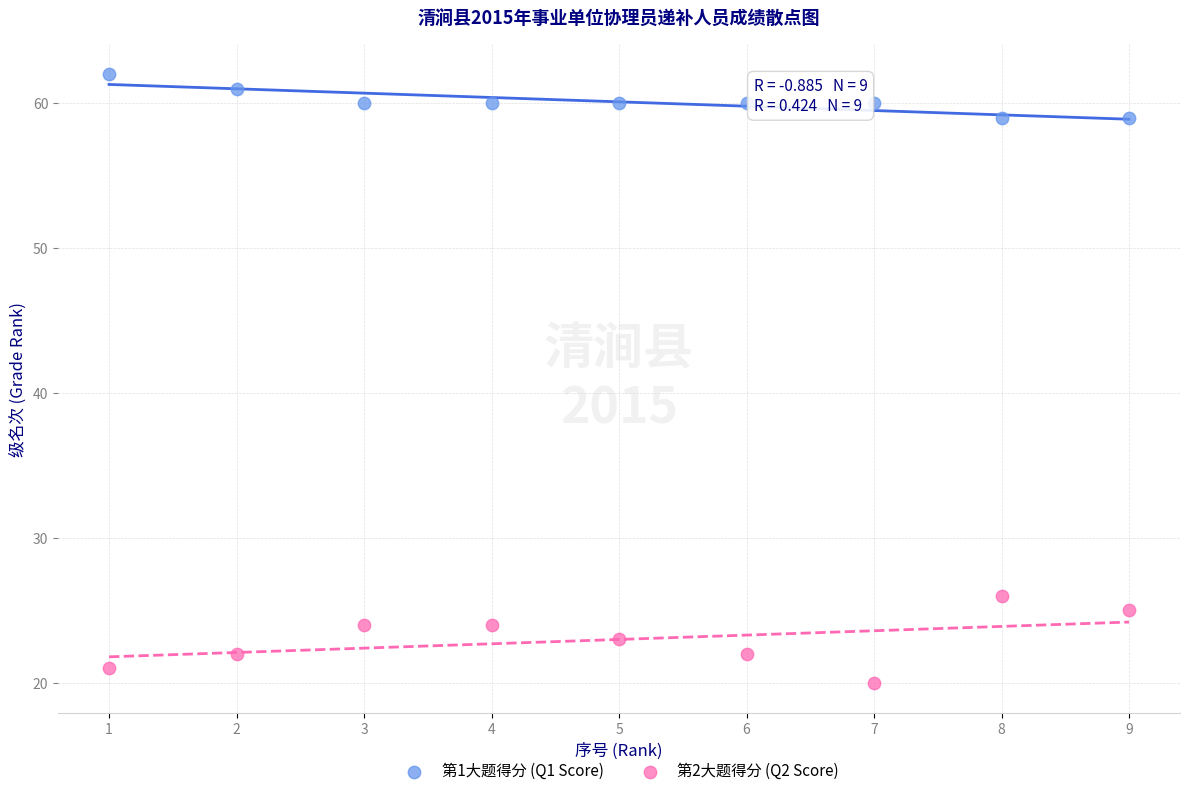

Across all data points, what is the range of X values (max minus min)?

8